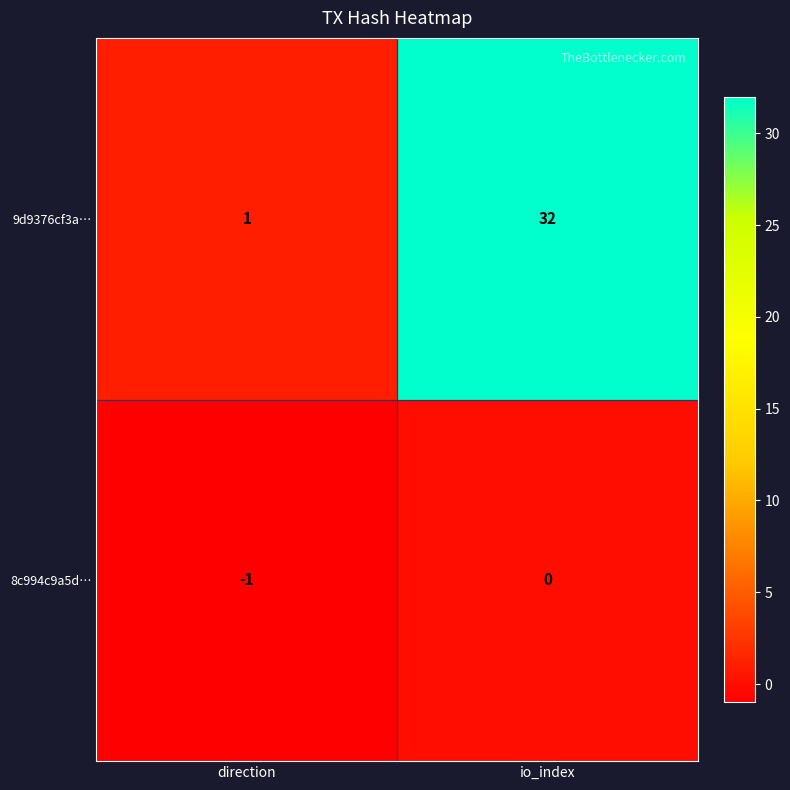

At how many categories does at least one series exceed 27?

1